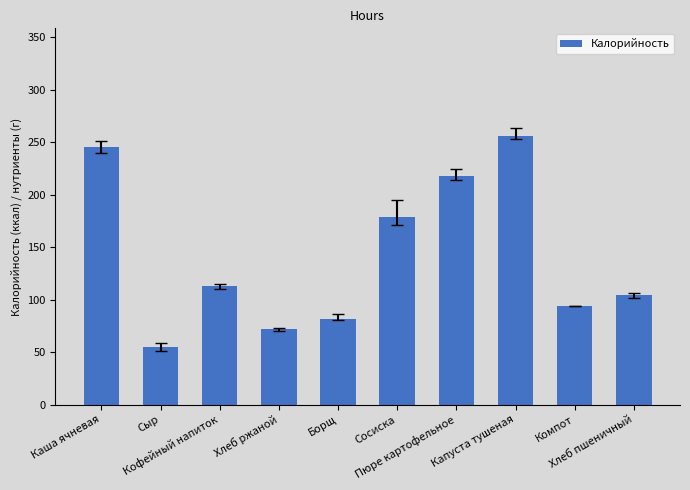

Where is the data nearest to the value 155?

Сосиска